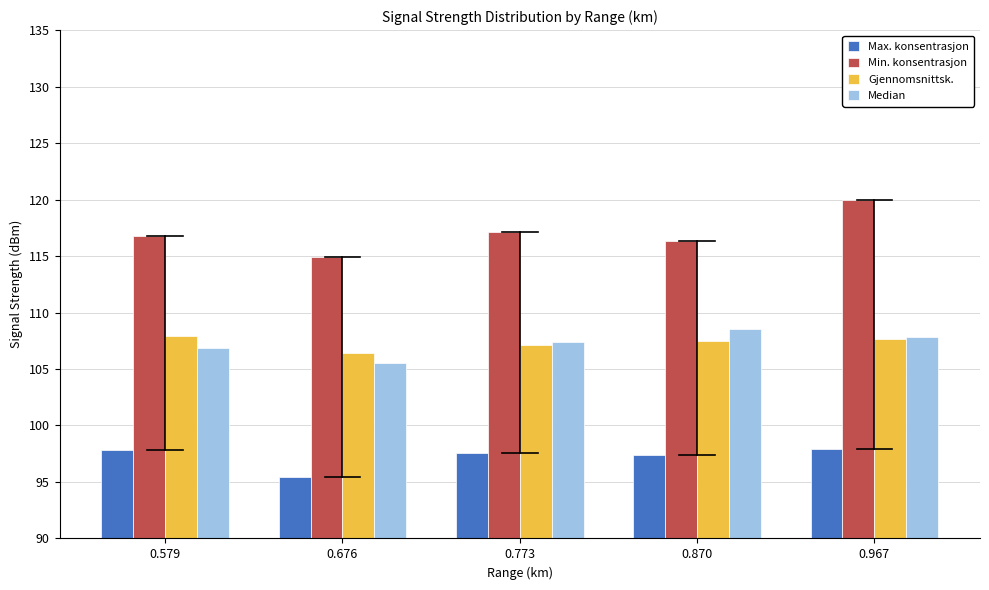

What value does the Max. konsentrasjon series have at 0.870?

97.4